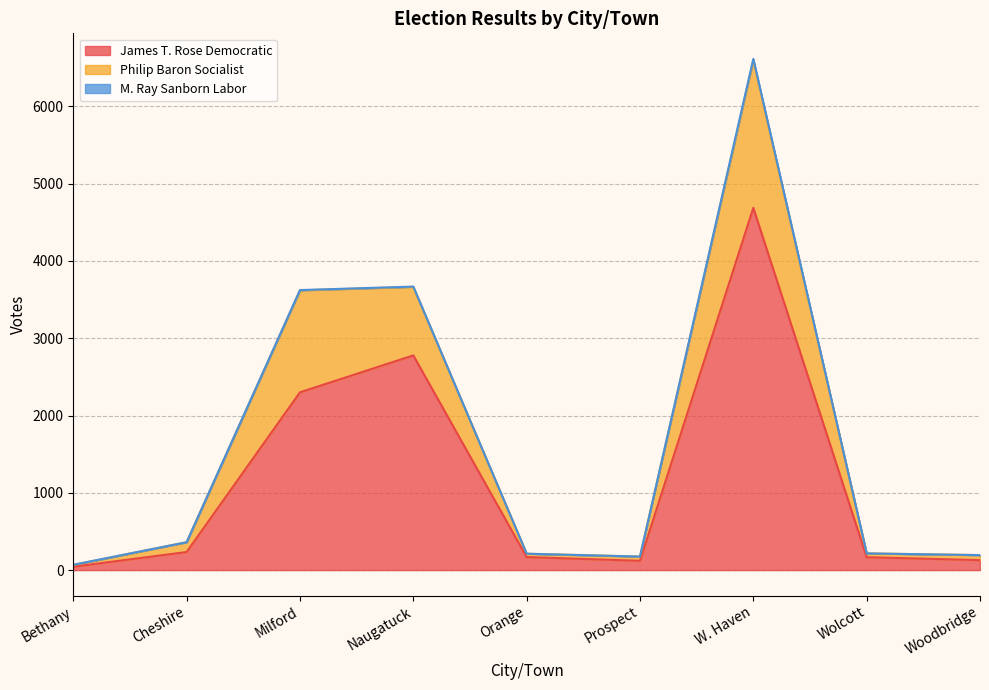

Between Bethany and Orange, which is larger?

Orange